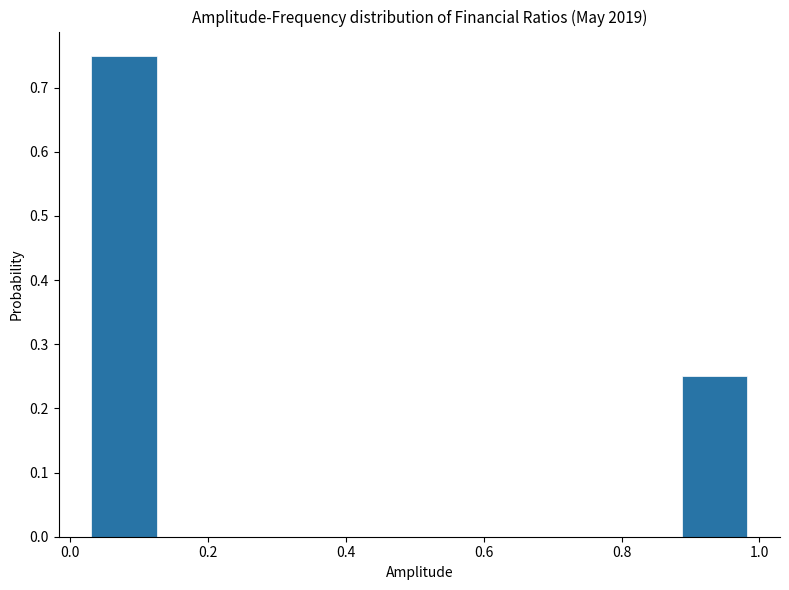

How tall is the bar that spans 0.88 to 0.98 on the x-axis? Neither the bar edges nor the heights are printed on the chart, so give them approximately, as read against the axes.

0.25